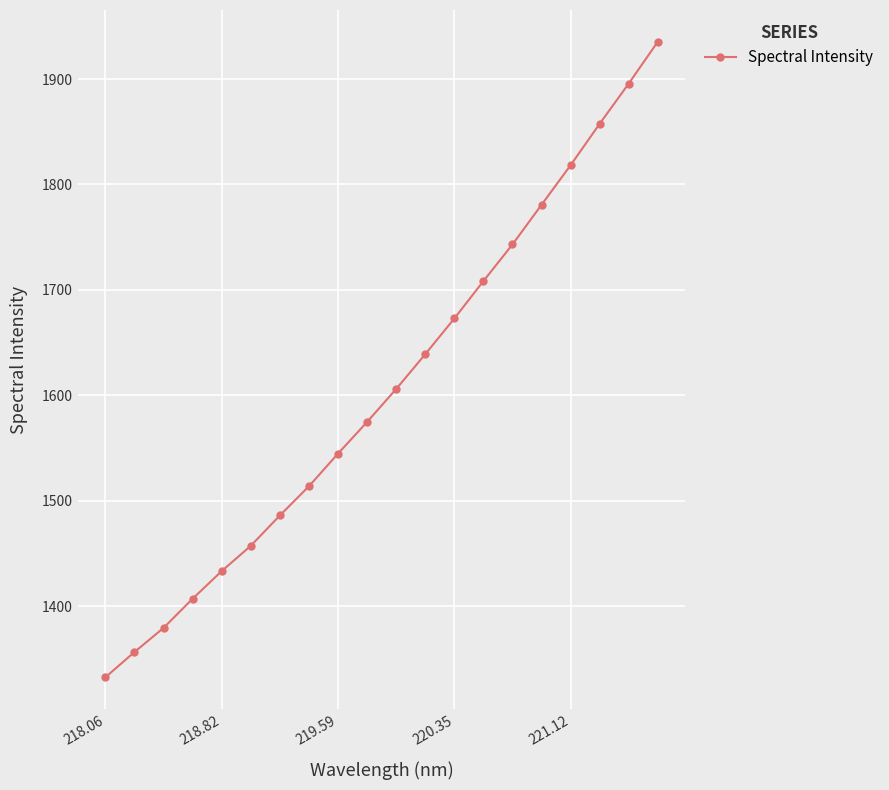

What is the minimum value shown in the chart?

1332.7